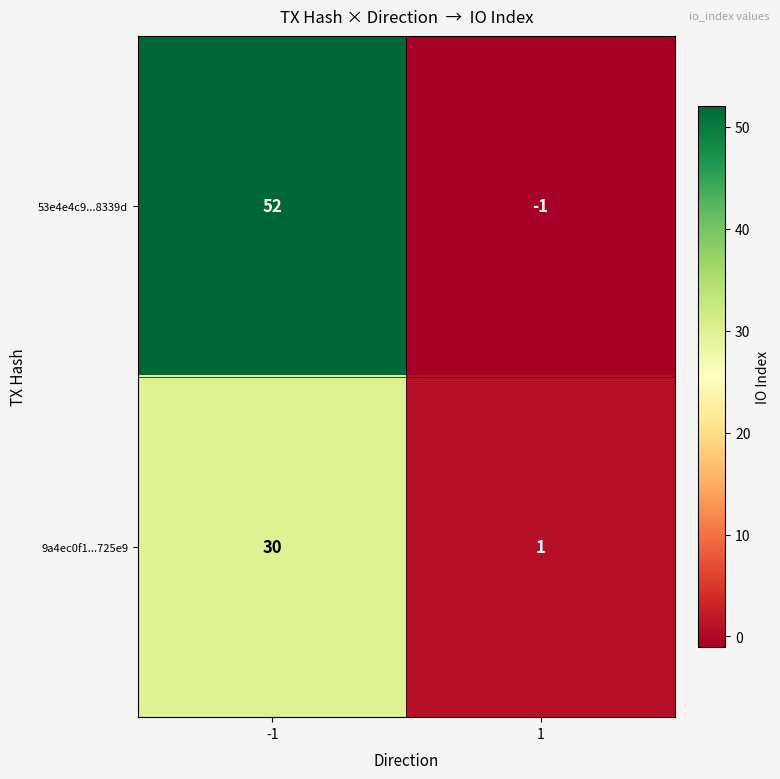

What is the total value across all series at -1?

82